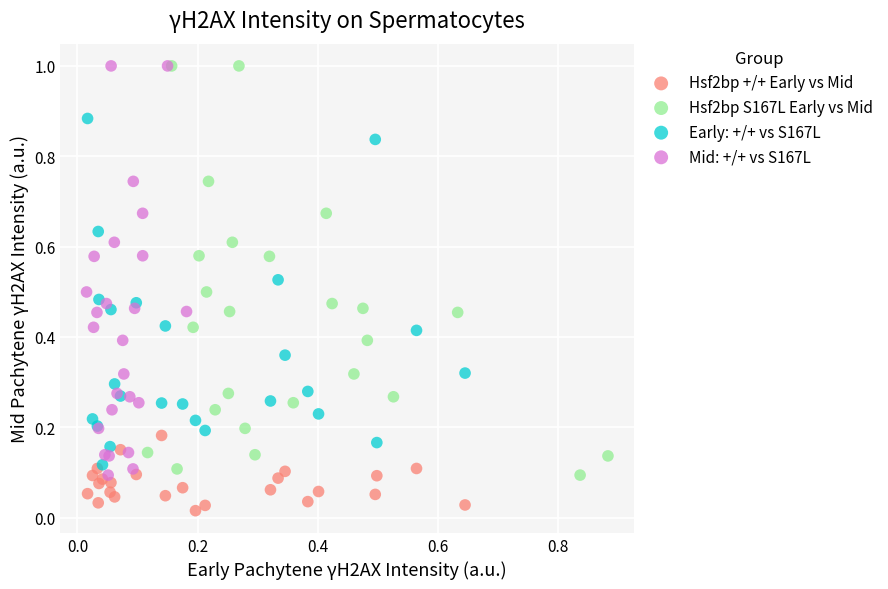

Which series reaches the minimum Y coordinate?

Hsf2bp +/+ Early vs Mid